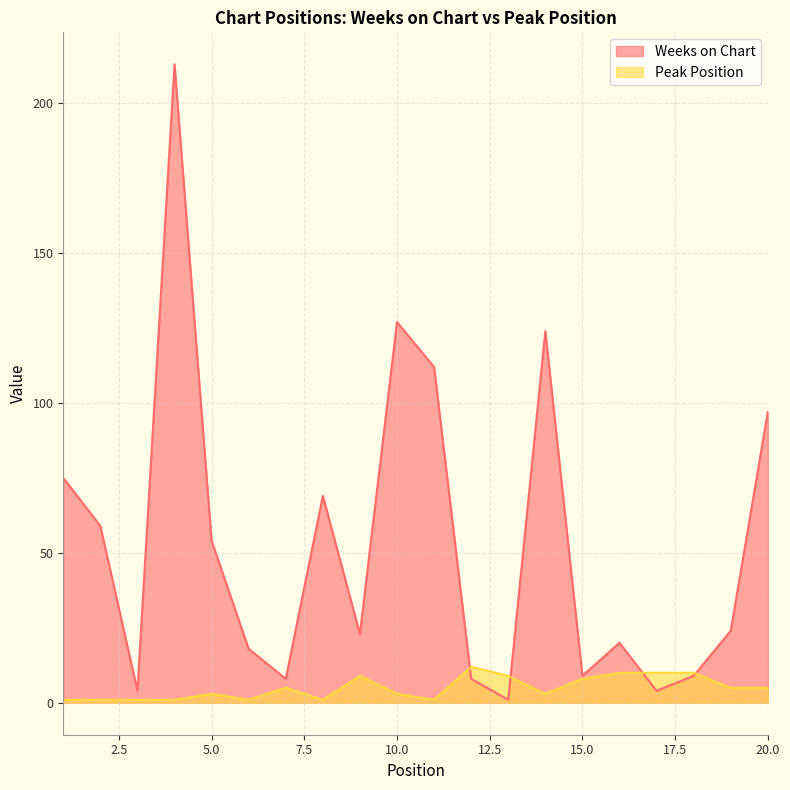

Reading left to right, list all the values displayed in this chart.

Weeks on Chart: 75	59	4	213	54	18	8	69	23	127	112	8	1	124	9	20	4	9	24	97
Peak Position: 1	1	1	1	3	1	5	1	9	3	1	12	9	3	8	10	10	10	5	5